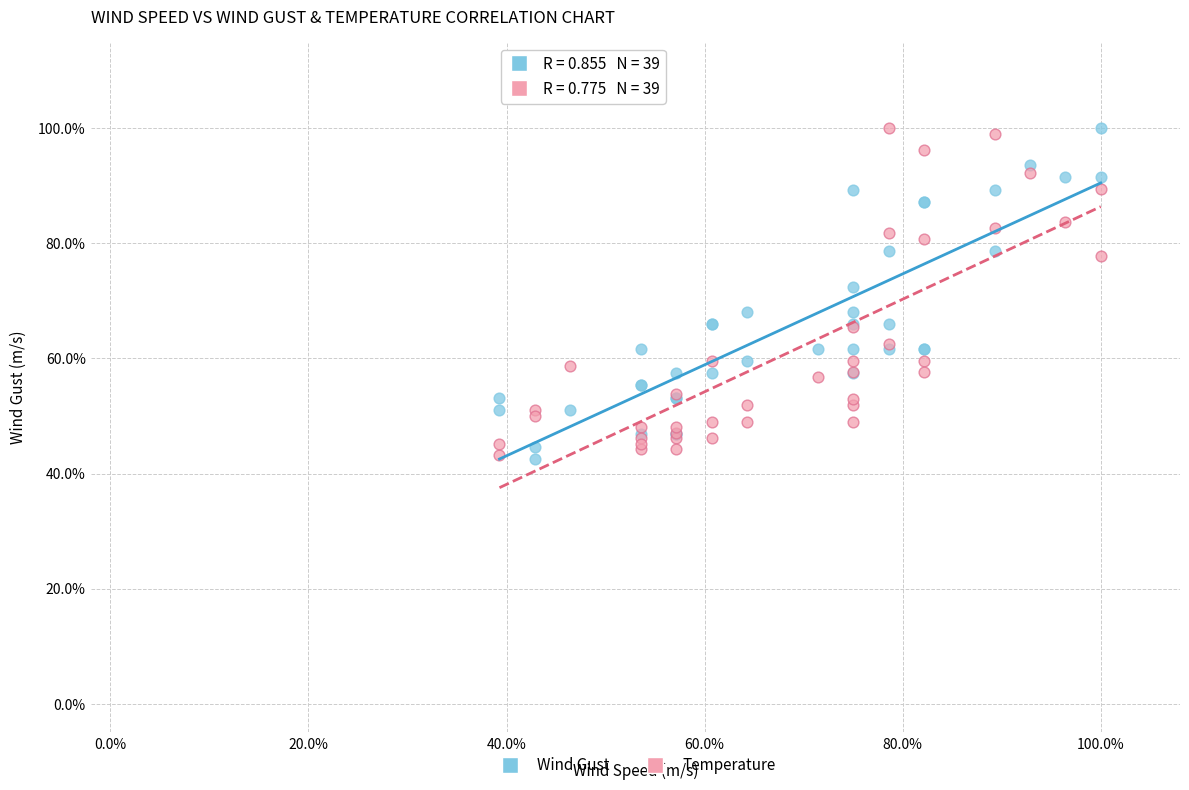

What are all the series names shown in the legend?

Wind Gust, Temperature